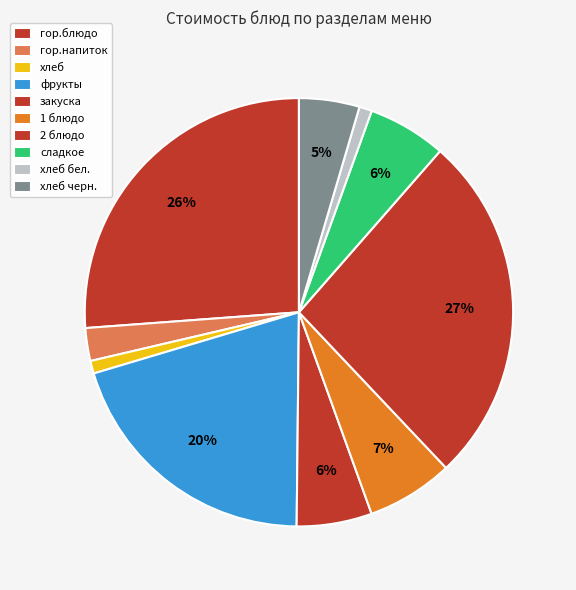

To the nearest percent, what is the difference between the largest and smallest slice percentages?

26%